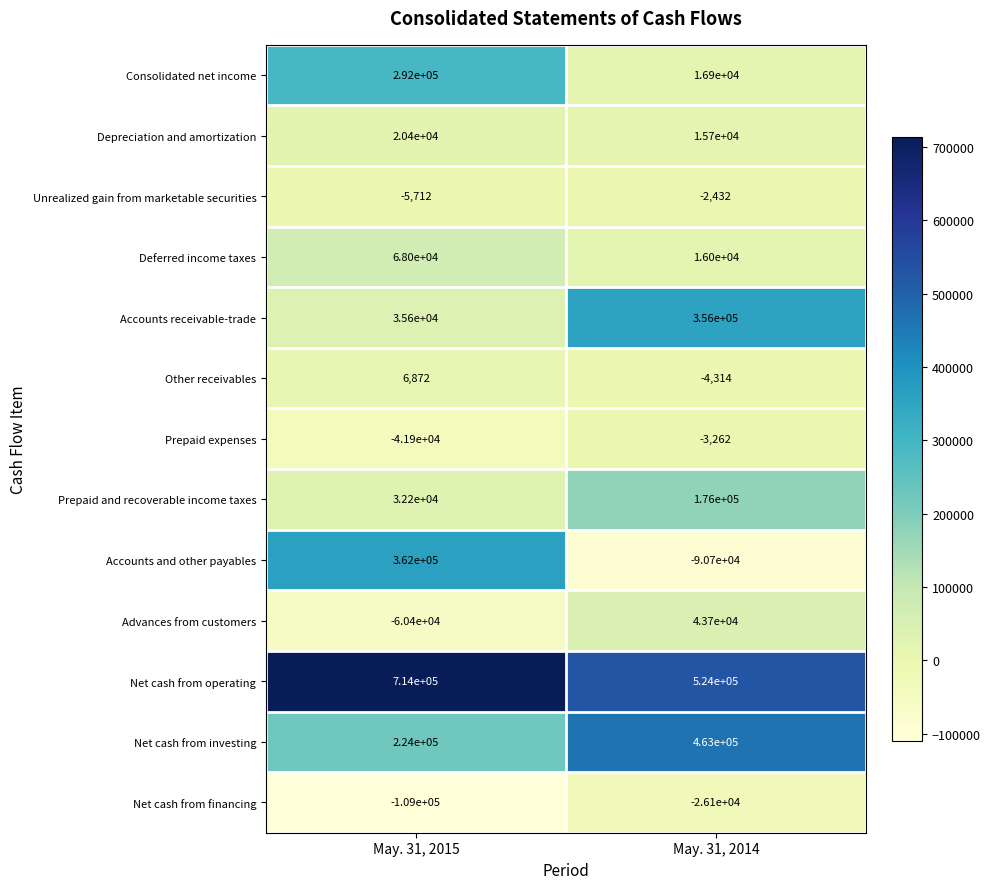

Which category has the lowest value in the Unrealized gain from marketable securities series?

May. 31, 2015